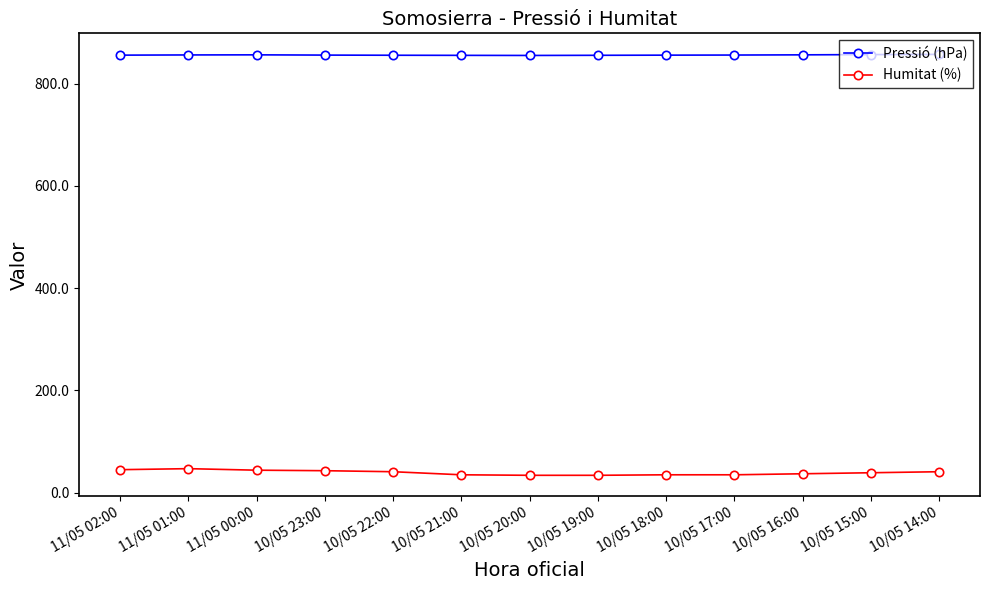

True or false: Humitat (%) has a value of 70.3 at 10/05 23:00.

False